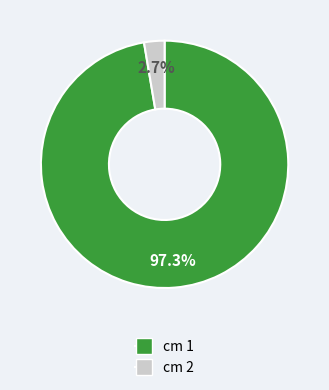

How many segments does this pie chart have?

2